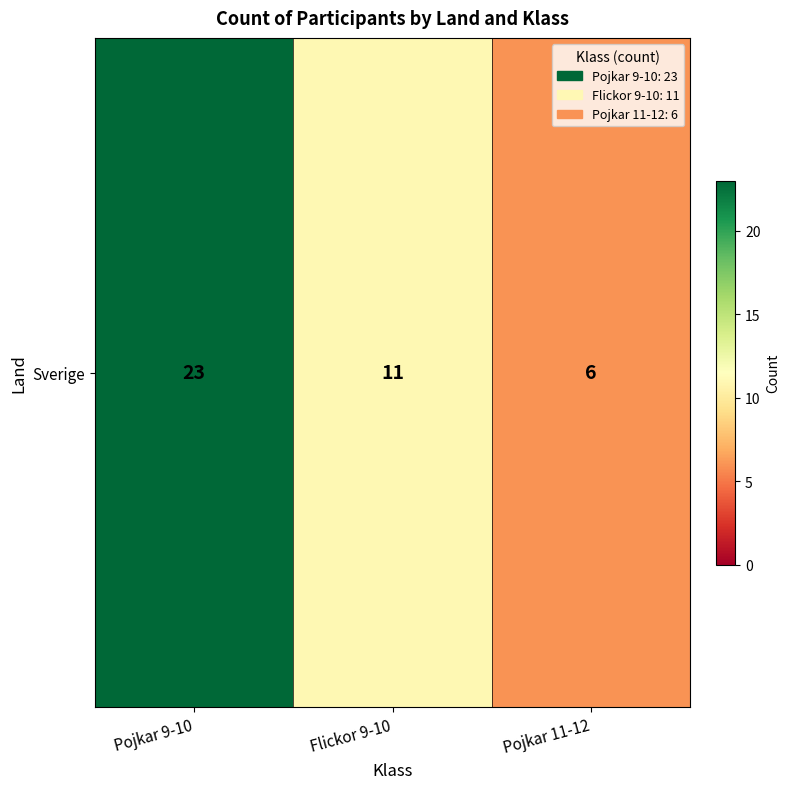

The chart shows a value of 11 at Flickor 9-10. True or false?

True